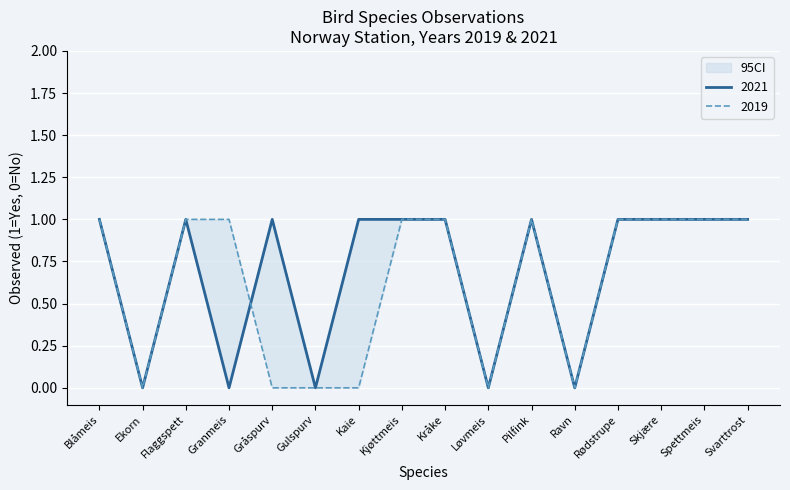

Where is 2021 nearest to the value 0?

Ekorn